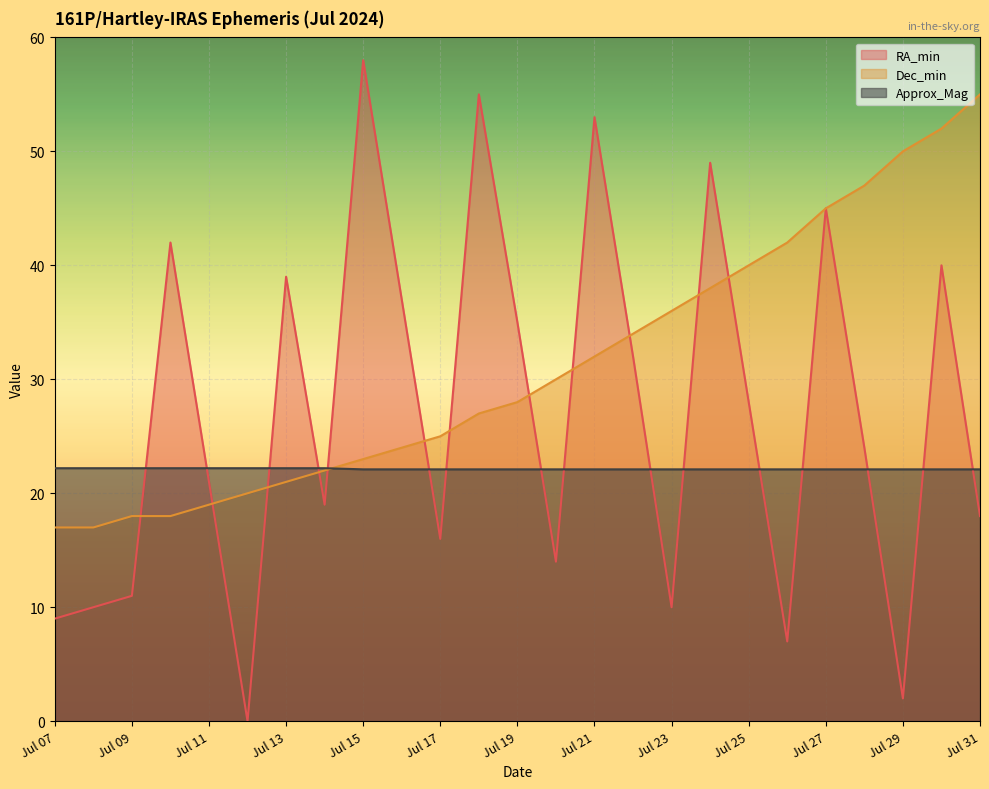

Between Jul 12 and Jul 07, which is larger?

Jul 07